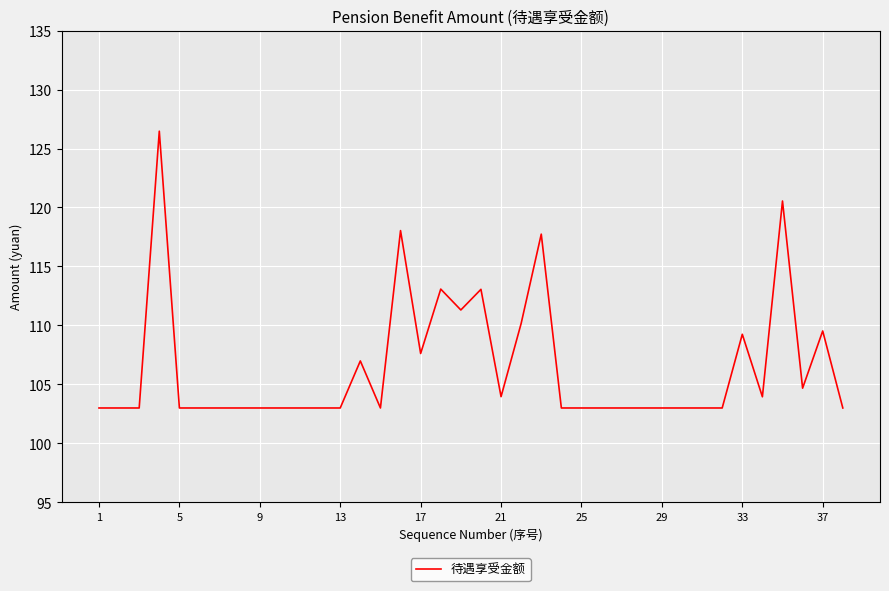

What is the smallest value displayed?

103.0